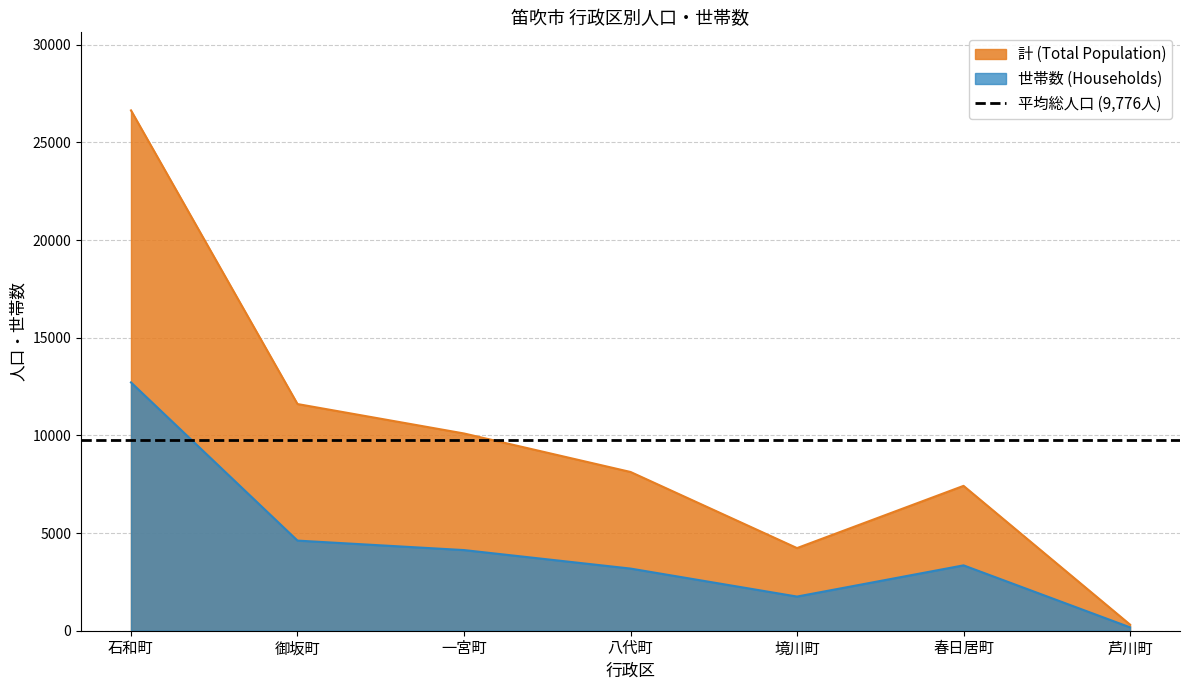

True or false: 世帯数 (Households) and 計 (Total Population) intersect in this chart.

False